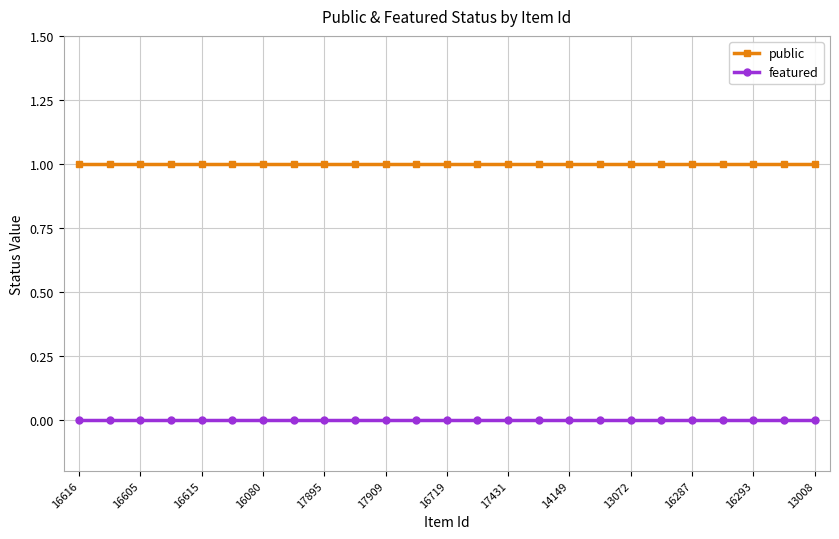

Which series has the largest total across all categories?

public